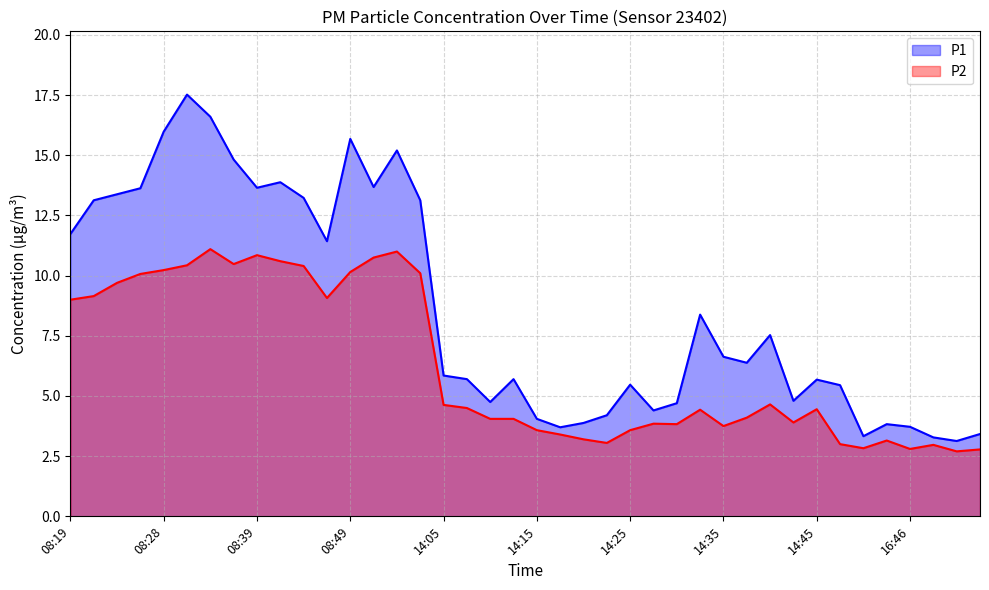

What is the average value of the P1 series?

8.6